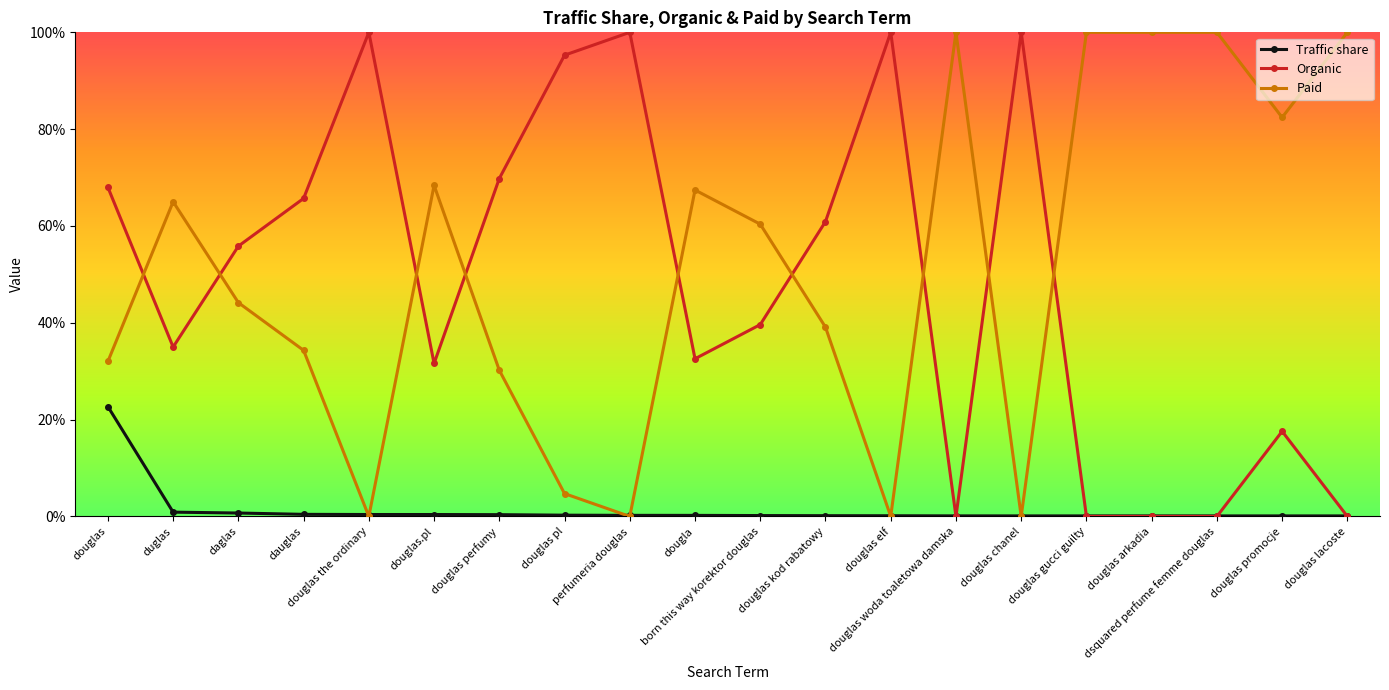

Does the chart have visible grid lines?

No